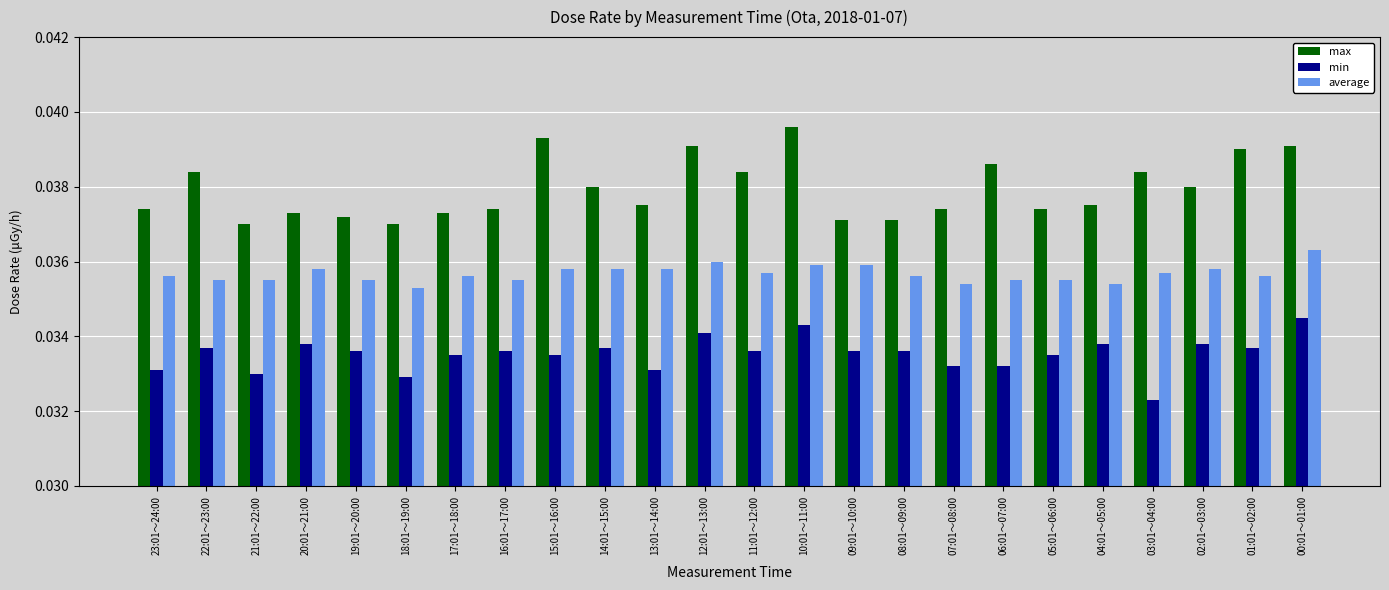

Which series has the largest total across all categories?

max